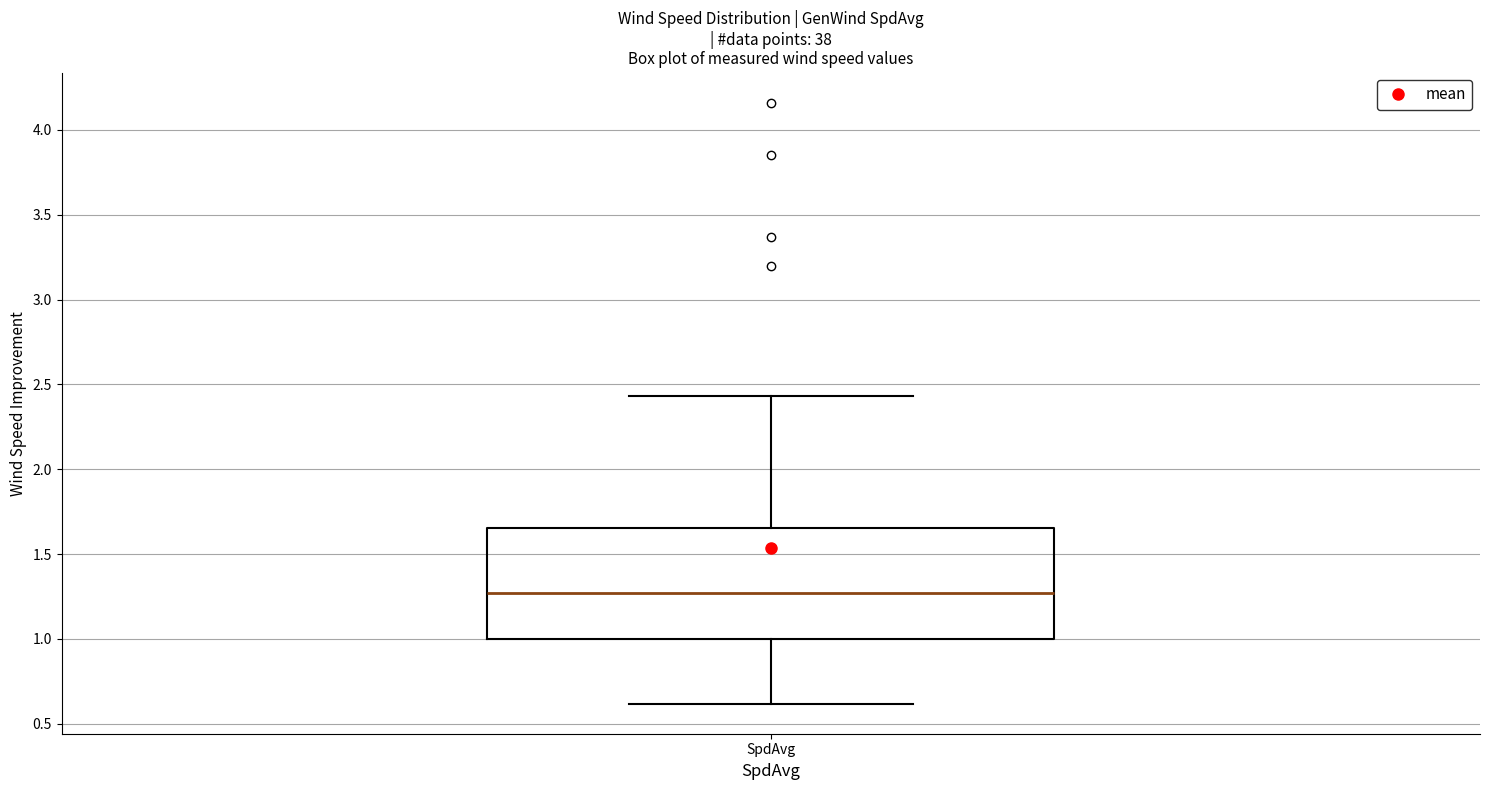

Where does the median line of the box for SpdAvg sit on the y-axis? The values are not printed on the chart, so give them approximately, as read against the axis.

1.25